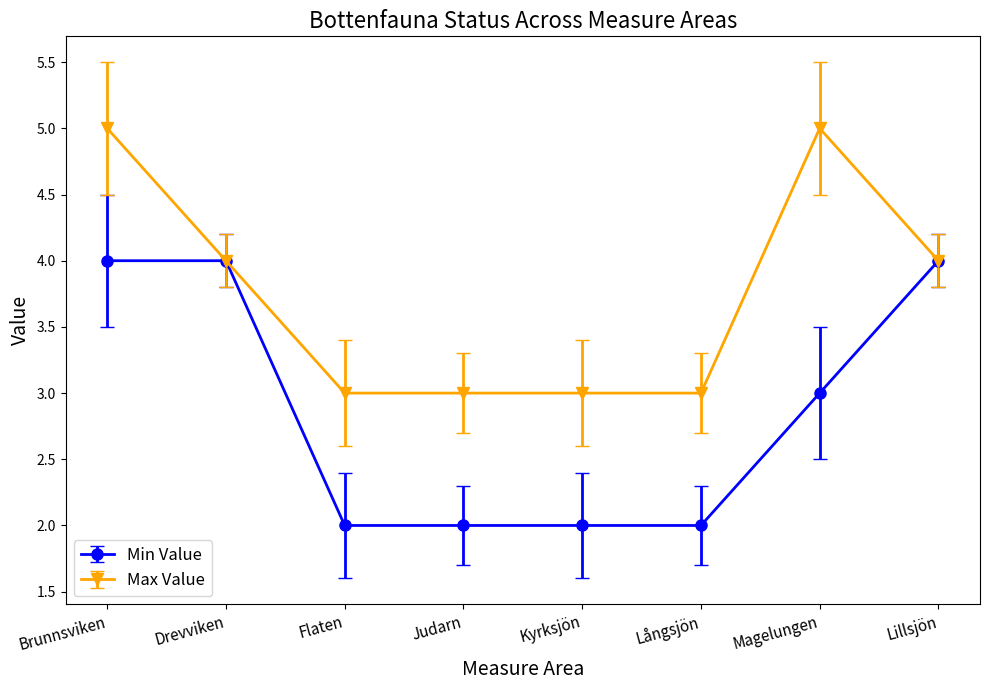

Rank the series at Brunnsviken from lowest to highest value.

Min Value, Max Value